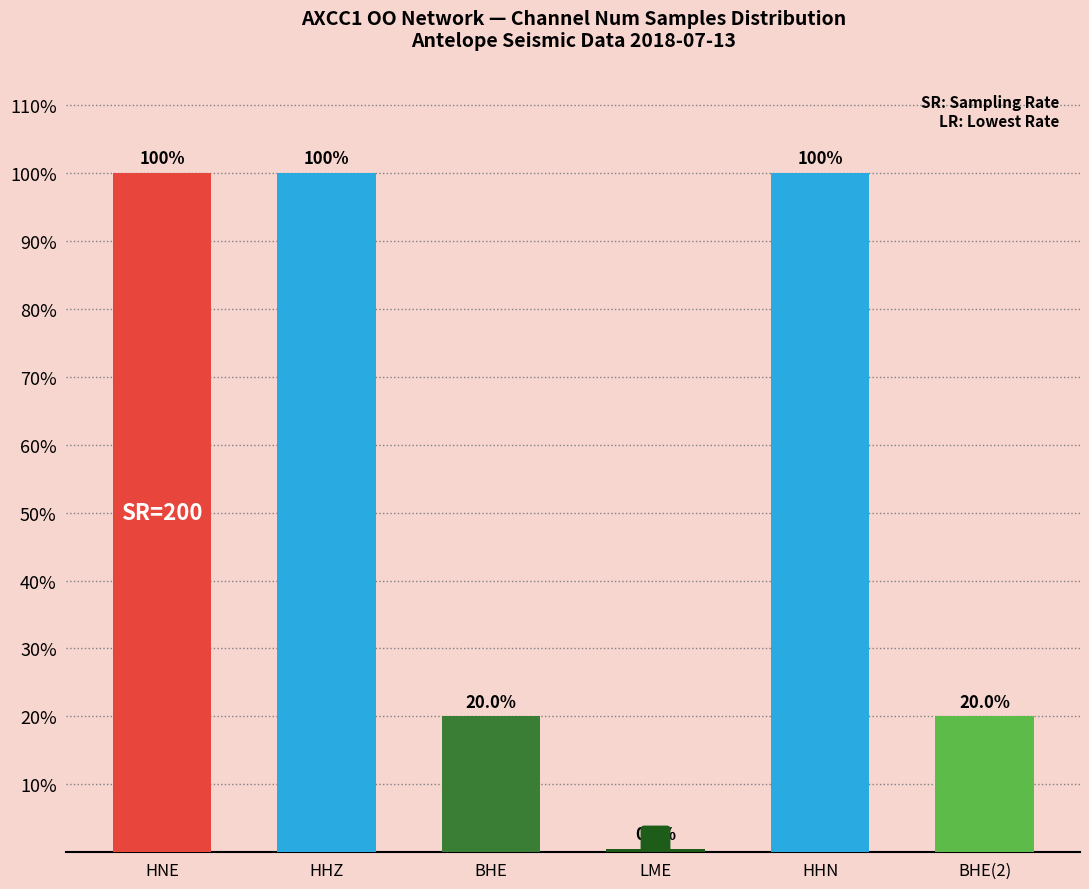

What is the sum of the values at BHE and LME?

20.5